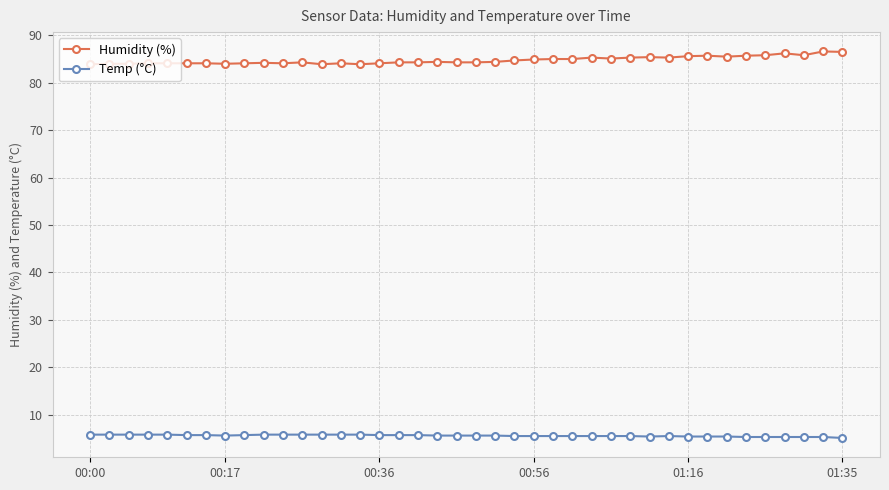

True or false: Temp (°C) and Humidity (%) cross at least once.

False